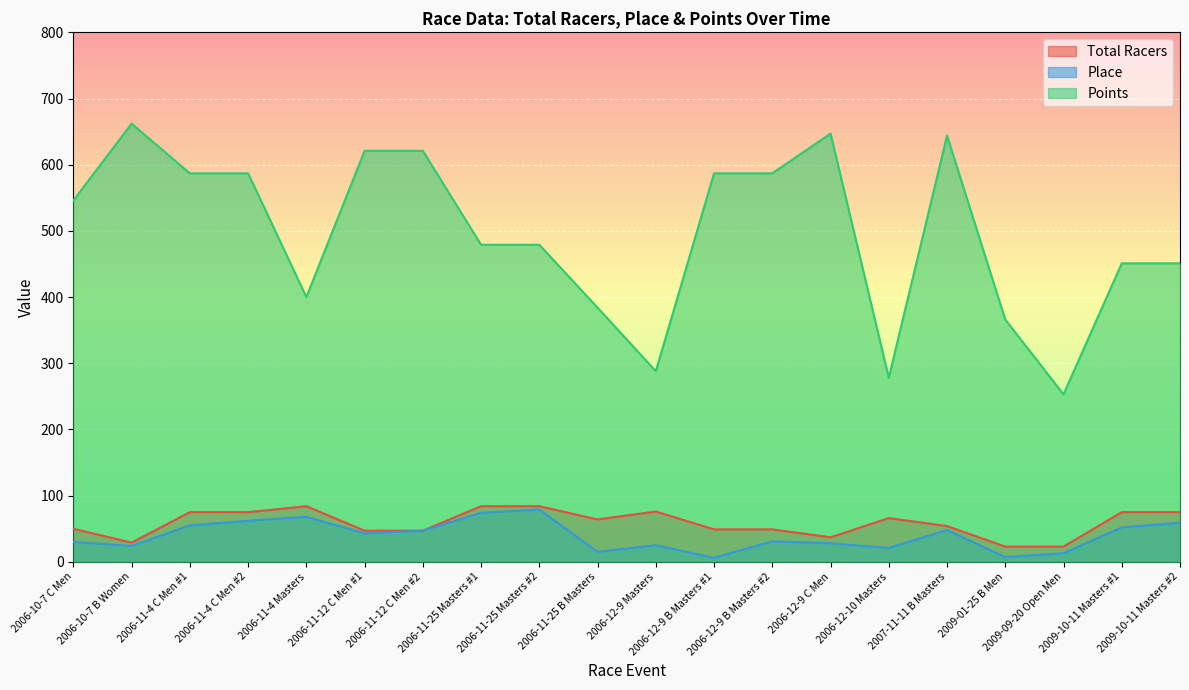

How many lines are shown in the chart?

3